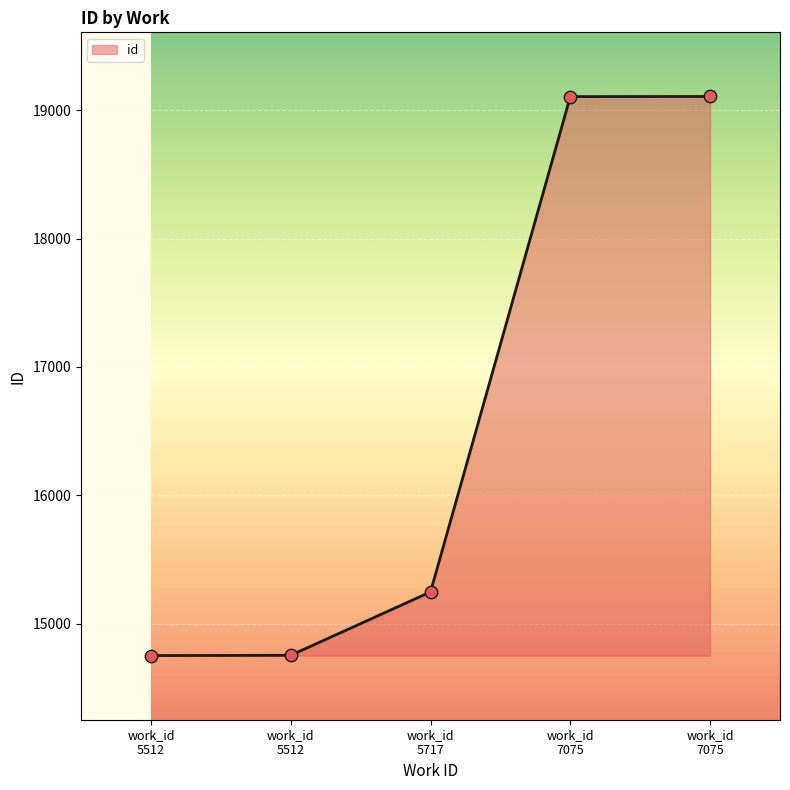

Does the chart have visible grid lines?

Yes